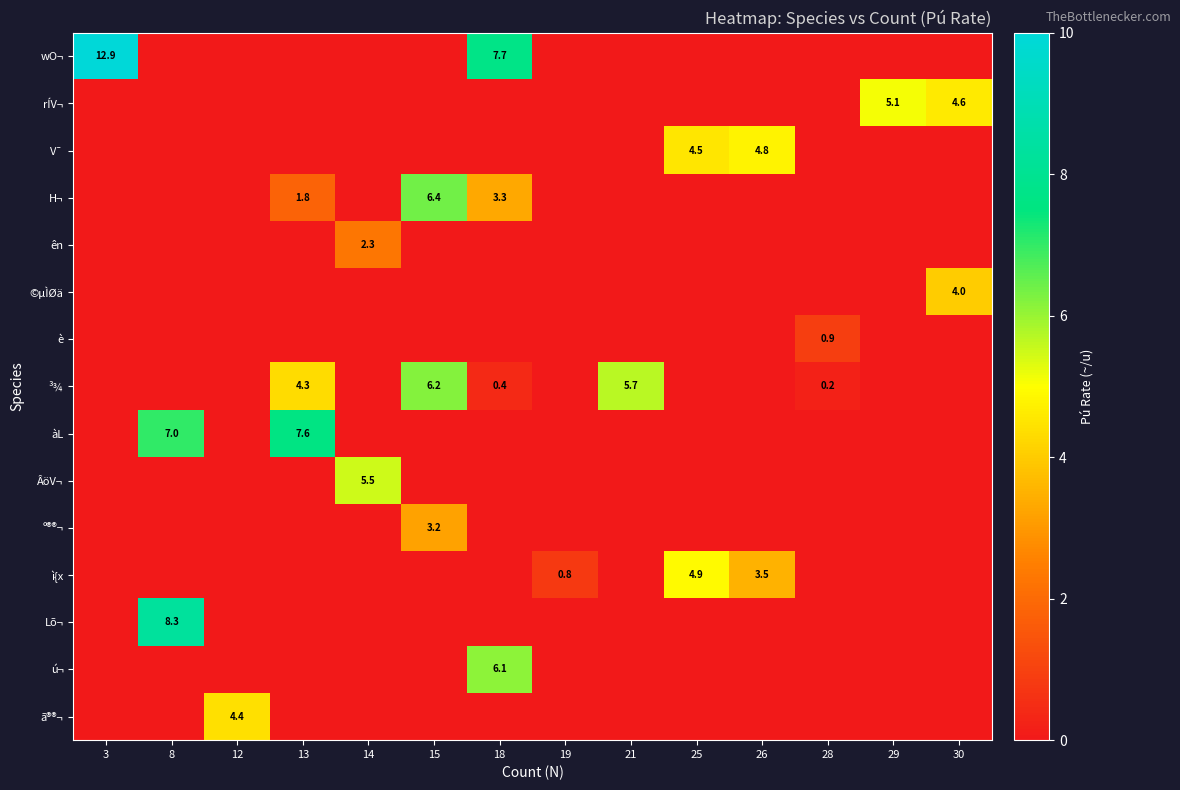

How many V¯ values are between 0 and 1?

12